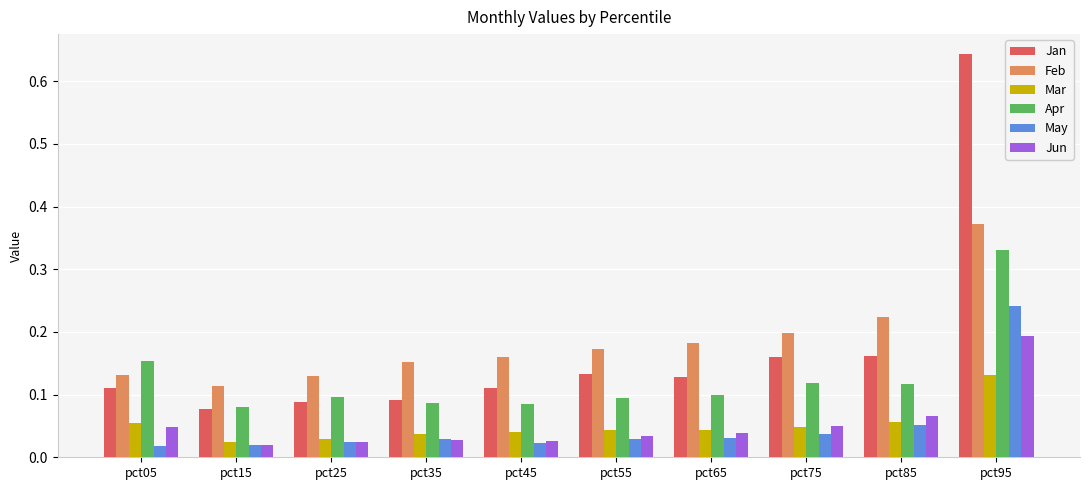

Does the chart contain stacked bars?

No